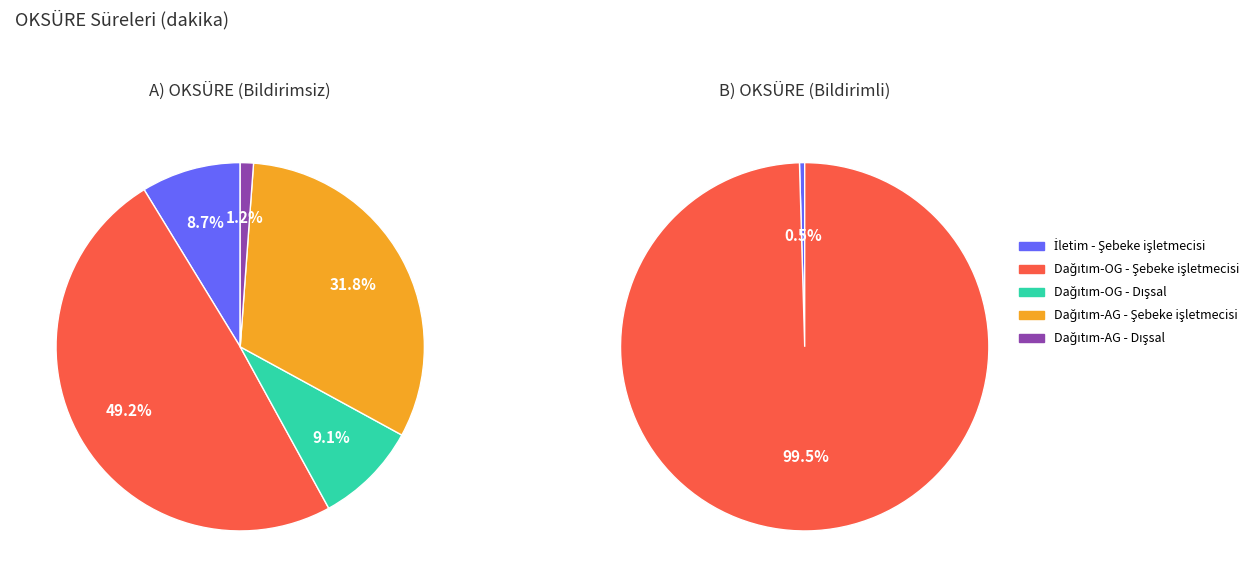

The Dağıtım-AG - Dışsal slice represents 7% of the pie. True or false?

False